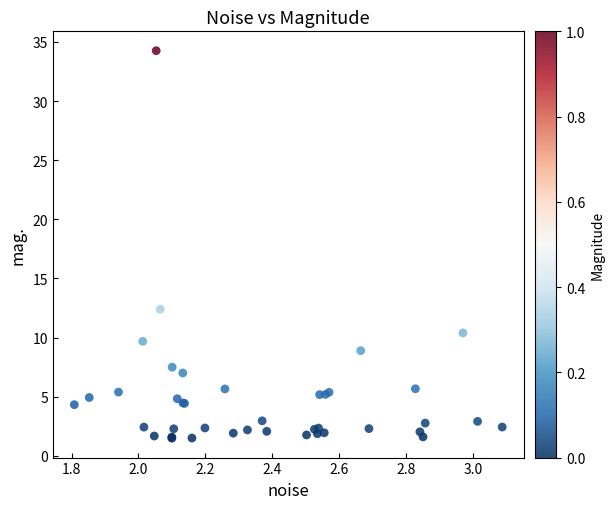

What Y value in the scatter plot is closest to 17?

12.4